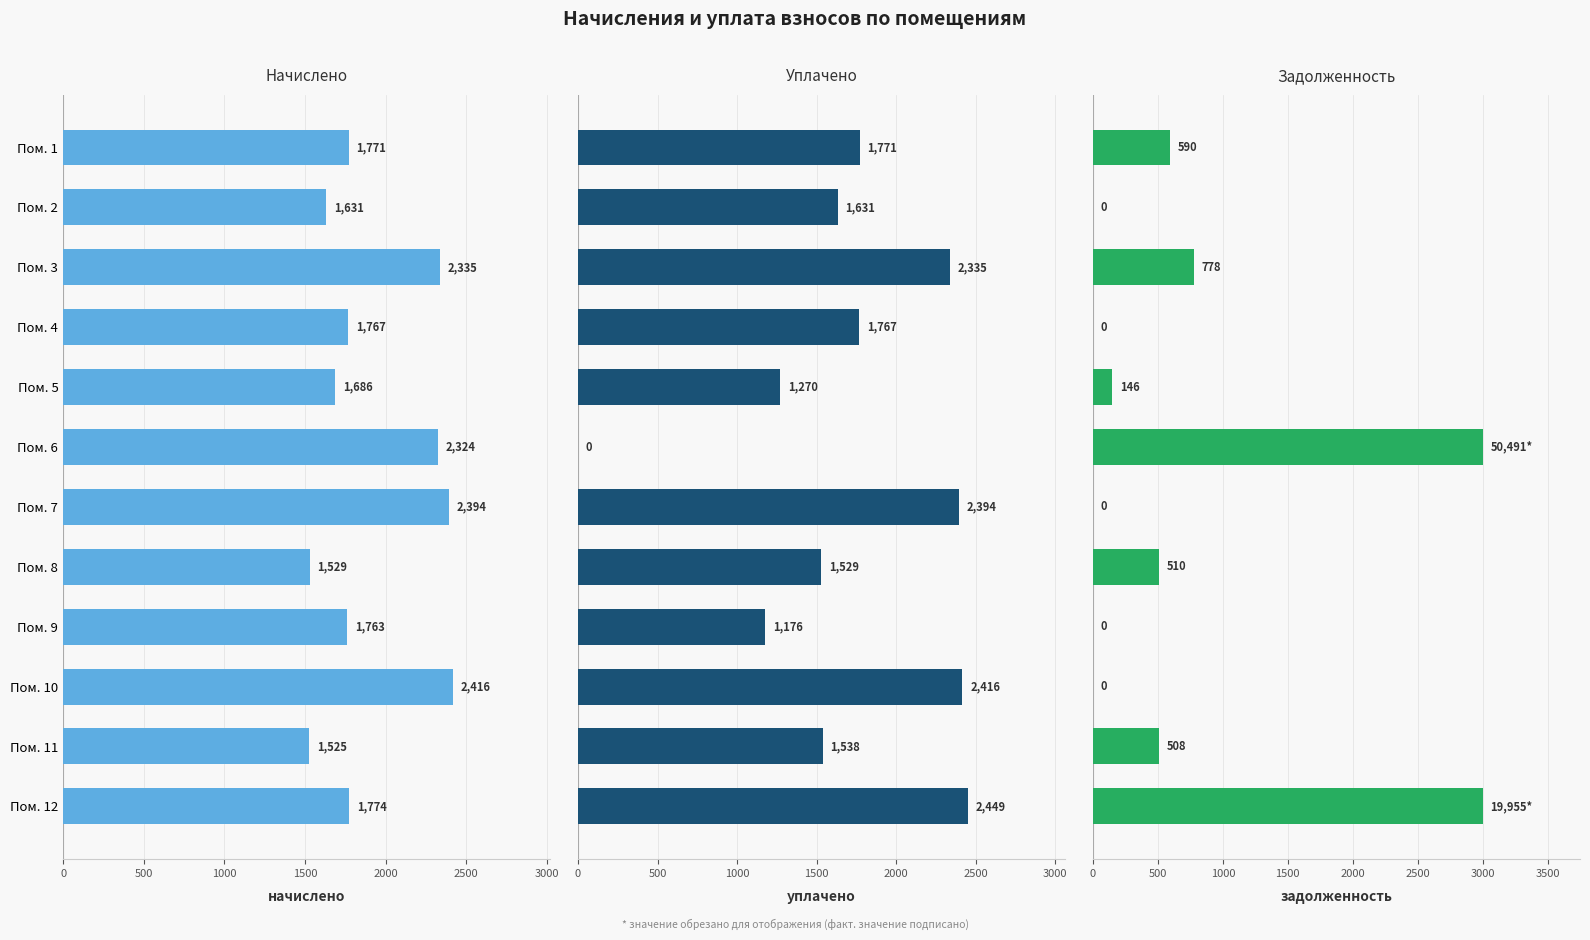

How many categories are shown in the chart?

12